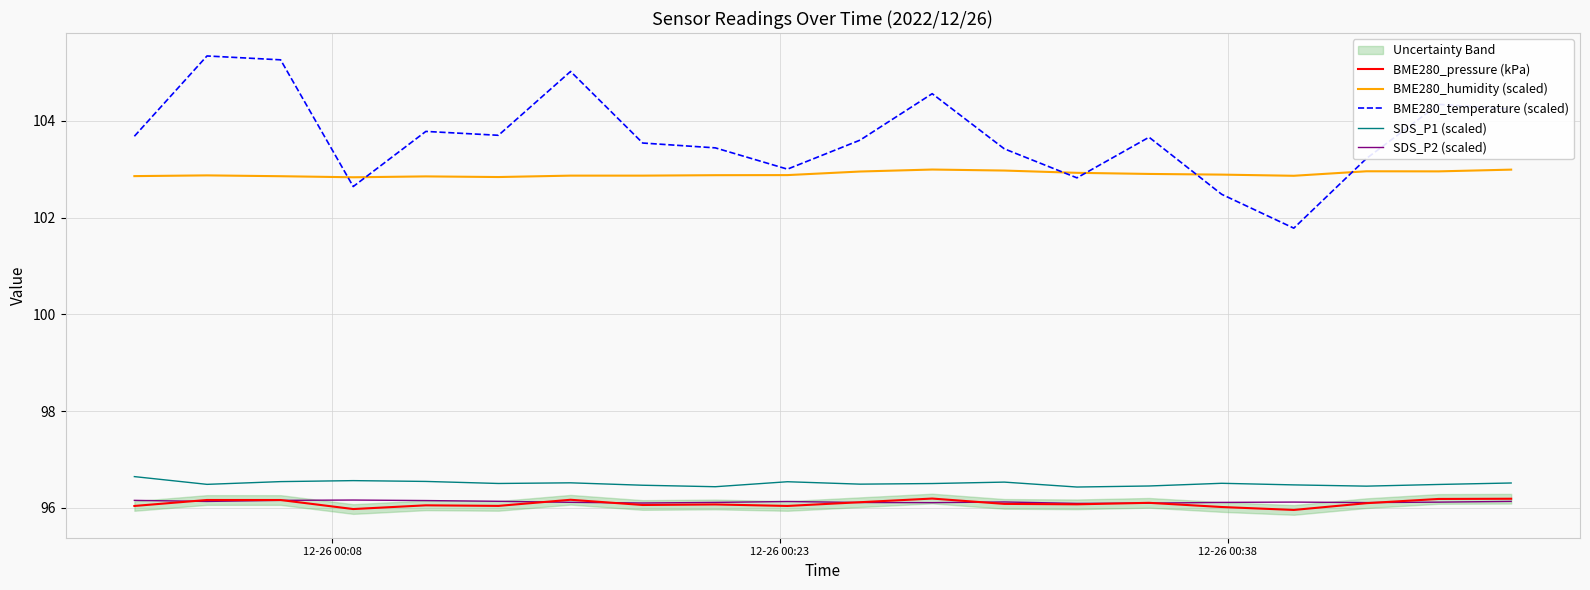

True or false: BME280_temperature (scaled) and SDS_P2 (scaled) cross at least once.

False